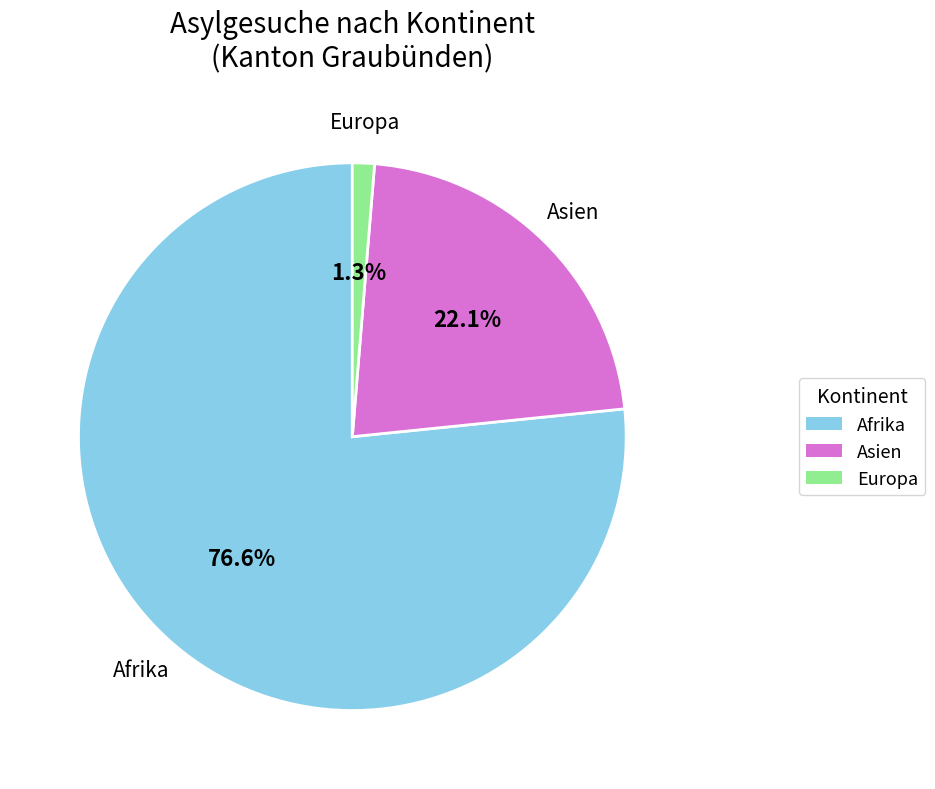

Is there a majority slice in this chart?

Yes